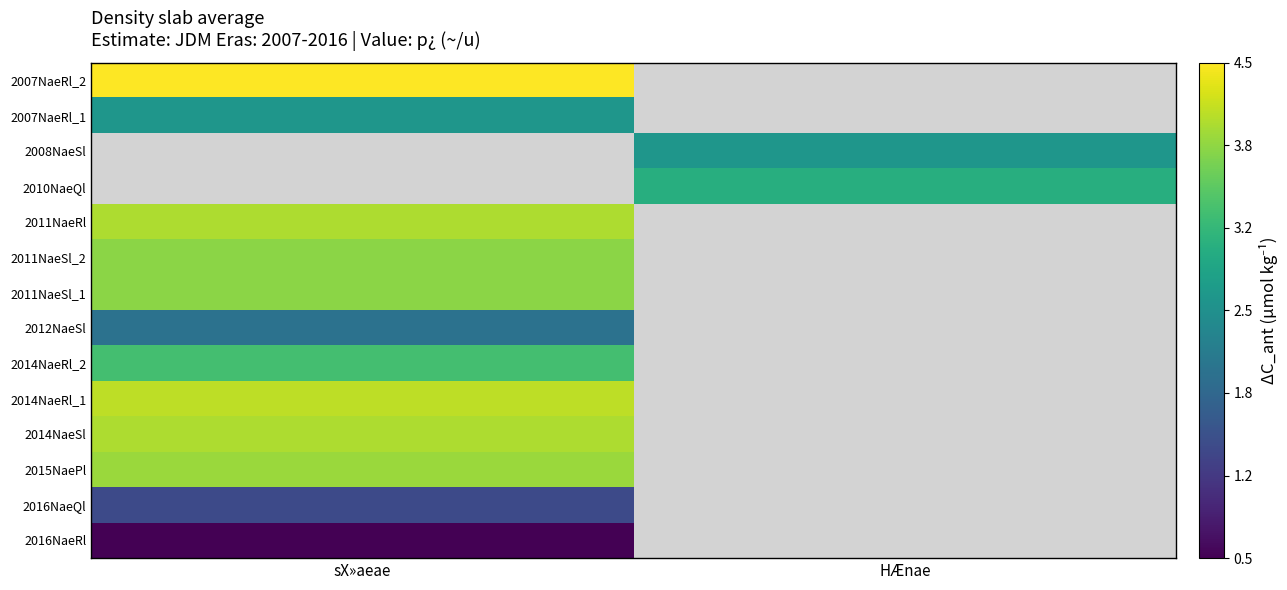

Count the number of data series in this chart.

14